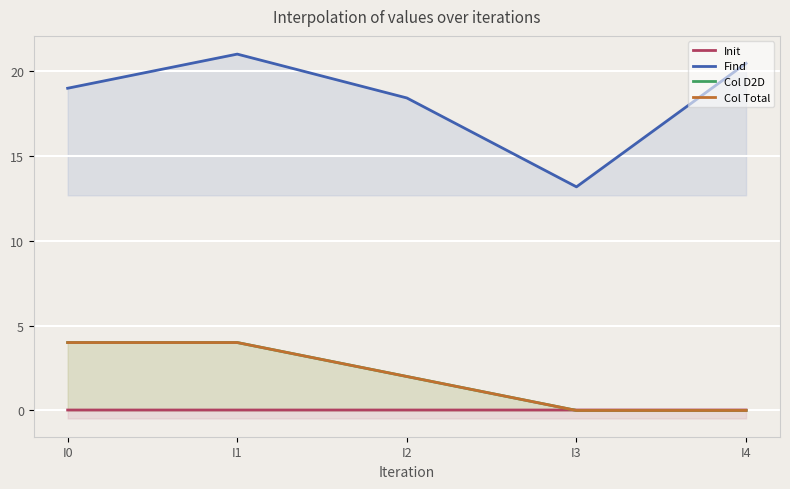

Reading right to left, what are all the values shown in this chart?

Init: 0.0	0.0	0.0	0.0	0.0
Find: 20.4	13.2	18.4	21.0	19.0
Col D2D: 0.0	0.0	2.0	4.0	4.0
Col Total: 0.0	0.0	2.0	4.0	4.0